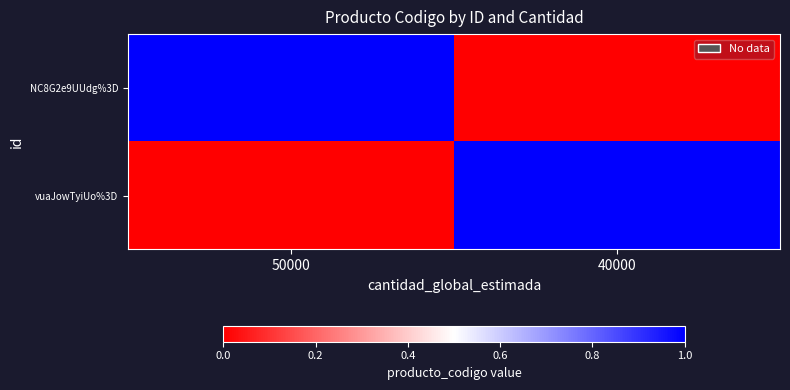

At how many categories does at least one series exceed 0?

2